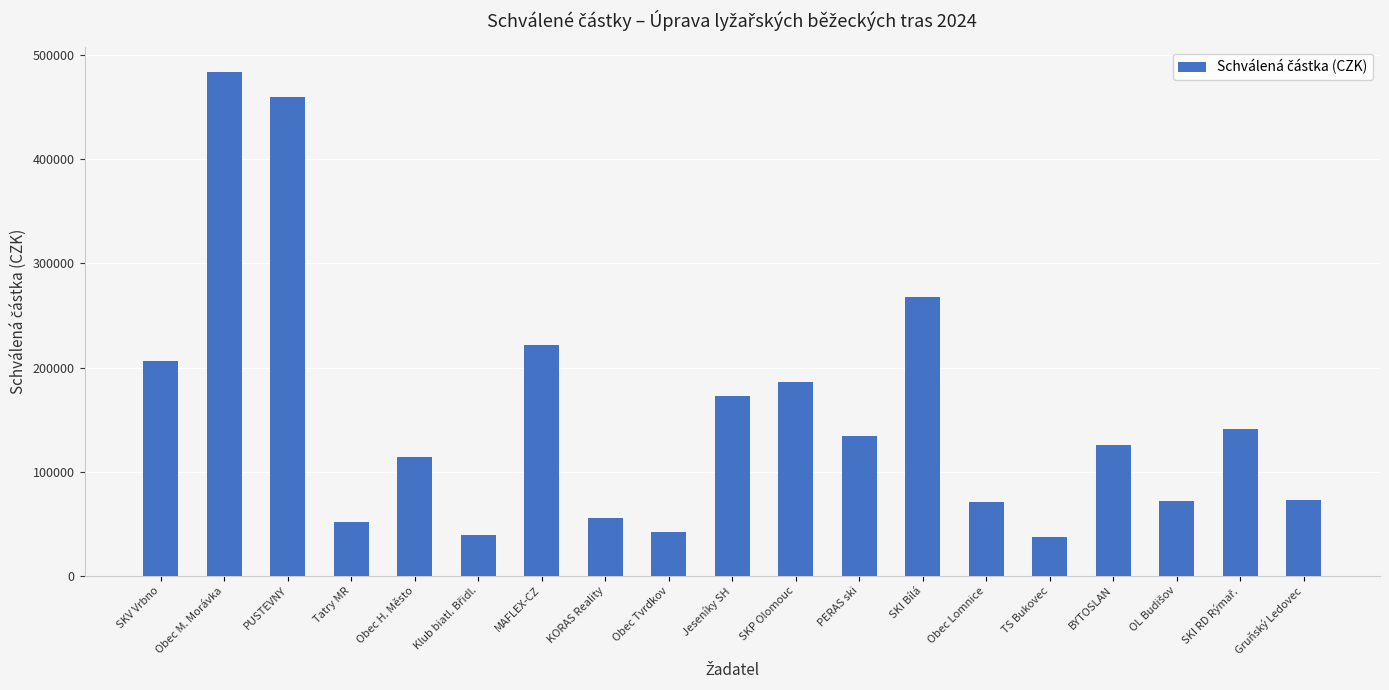

The chart shows a value of 18994 at Gruňský Ledovec. True or false?

False